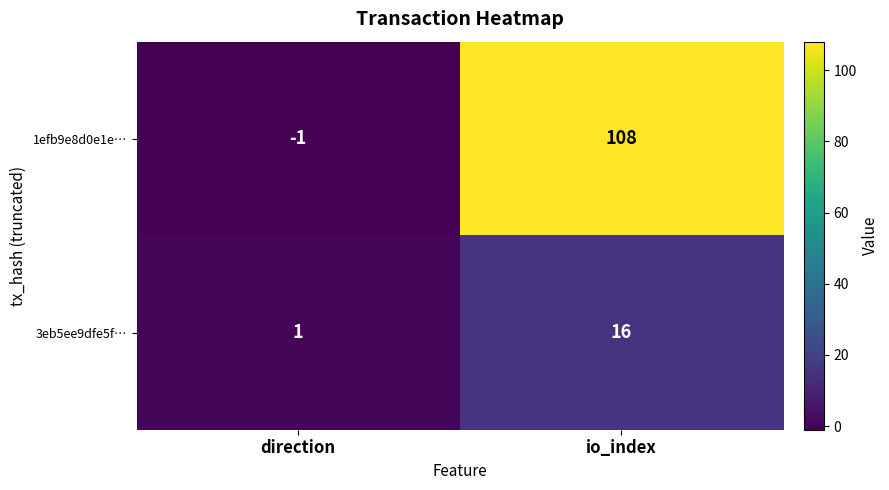

What is the difference between the highest and lowest values at direction?

2